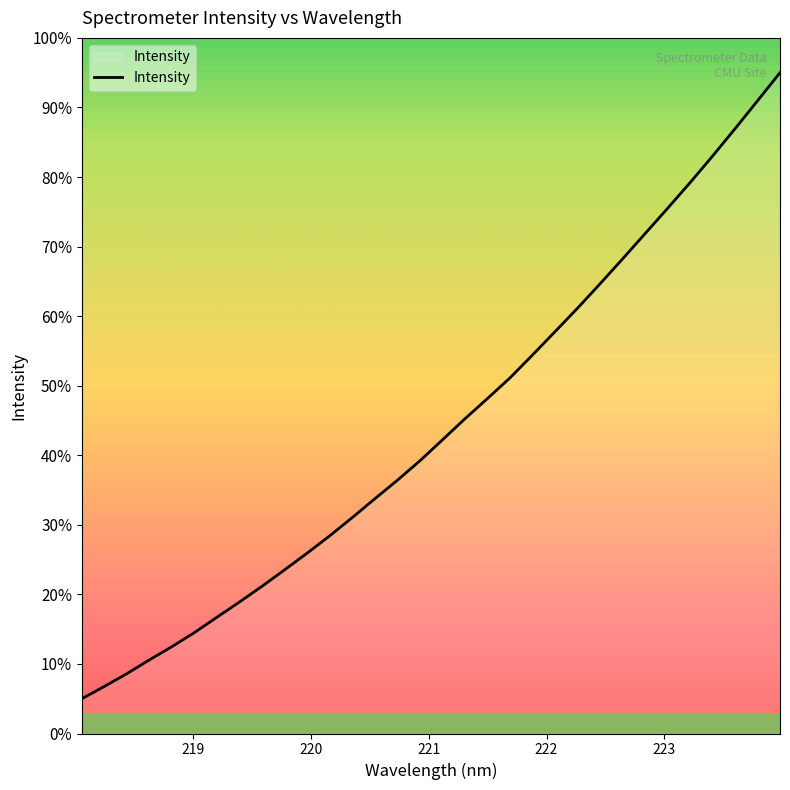

What is the difference between the maximum and minimum values?

90.0